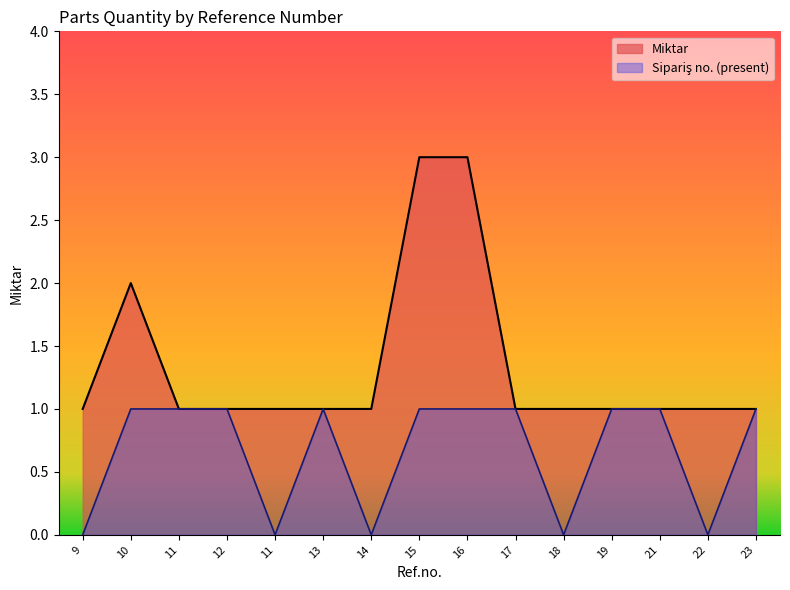

Reading left to right, what are all the values shown in this chart?

1	2	1	1	1	1	1	3	3	1	1	1	1	1	1